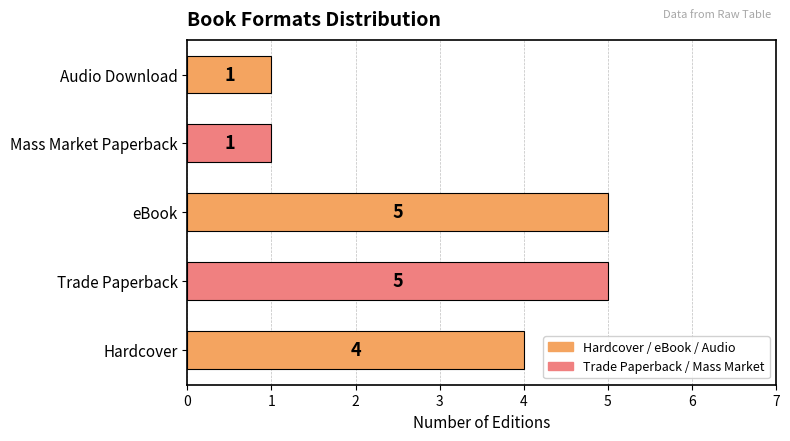

Count the number of data series in this chart.

1